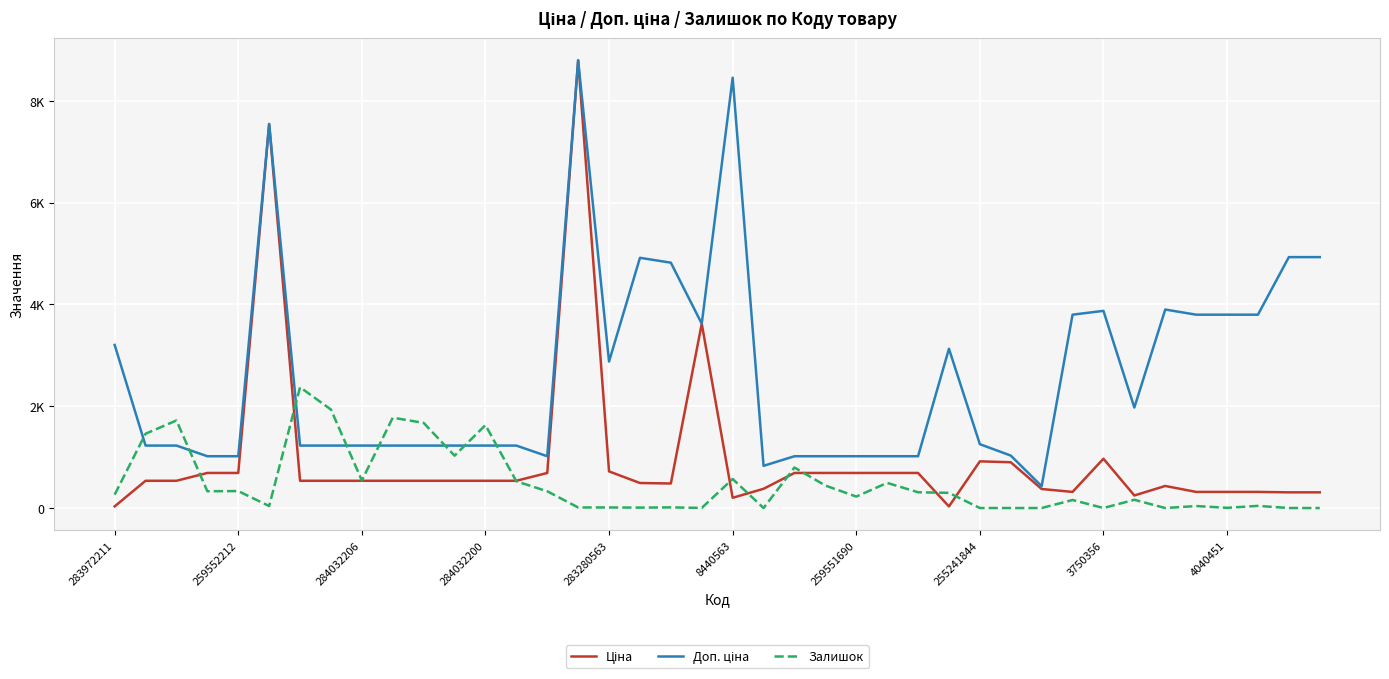

Rank the series by their maximum value, from highest to lowest.

Ціна, Доп. ціна, Залишок